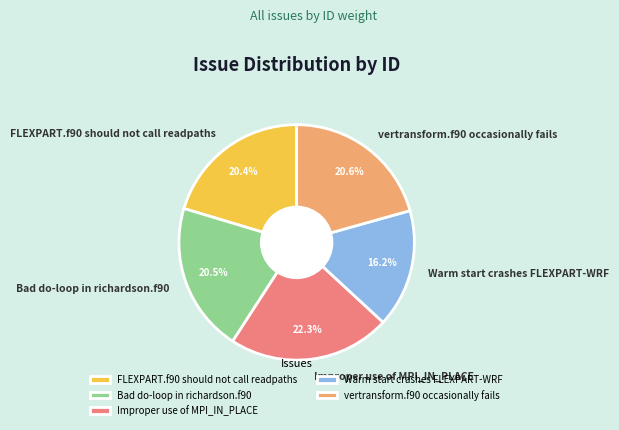

Which slice is the smallest?

Warm start crashes FLEXPART-WRF